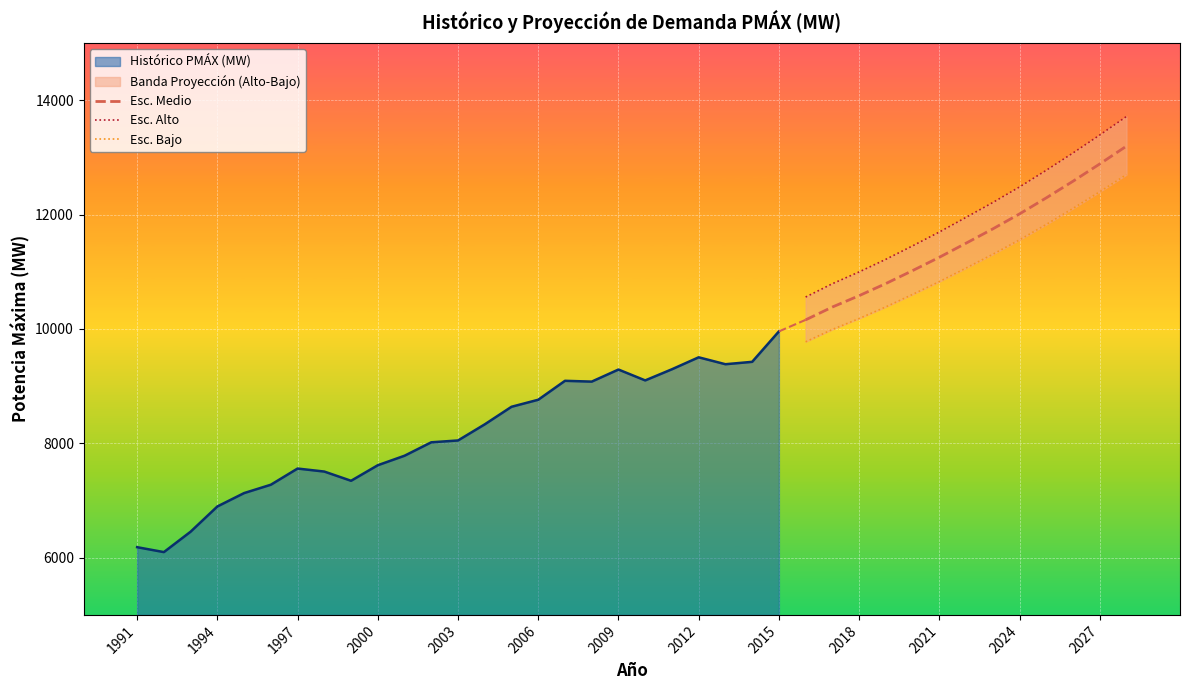

True or false: Esc. Medio has a value of 3646.5 at 2024.

False